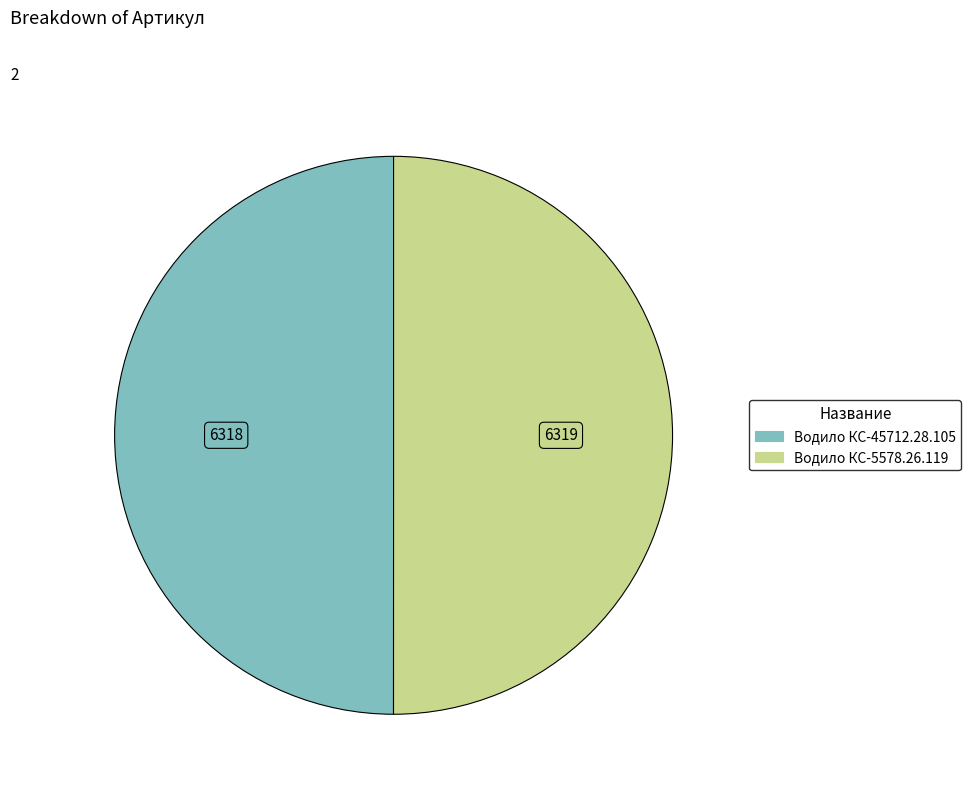

Is the sum of Водило КС-45712.28.105 and Водило КС-5578.26.119 greater than half?

Yes